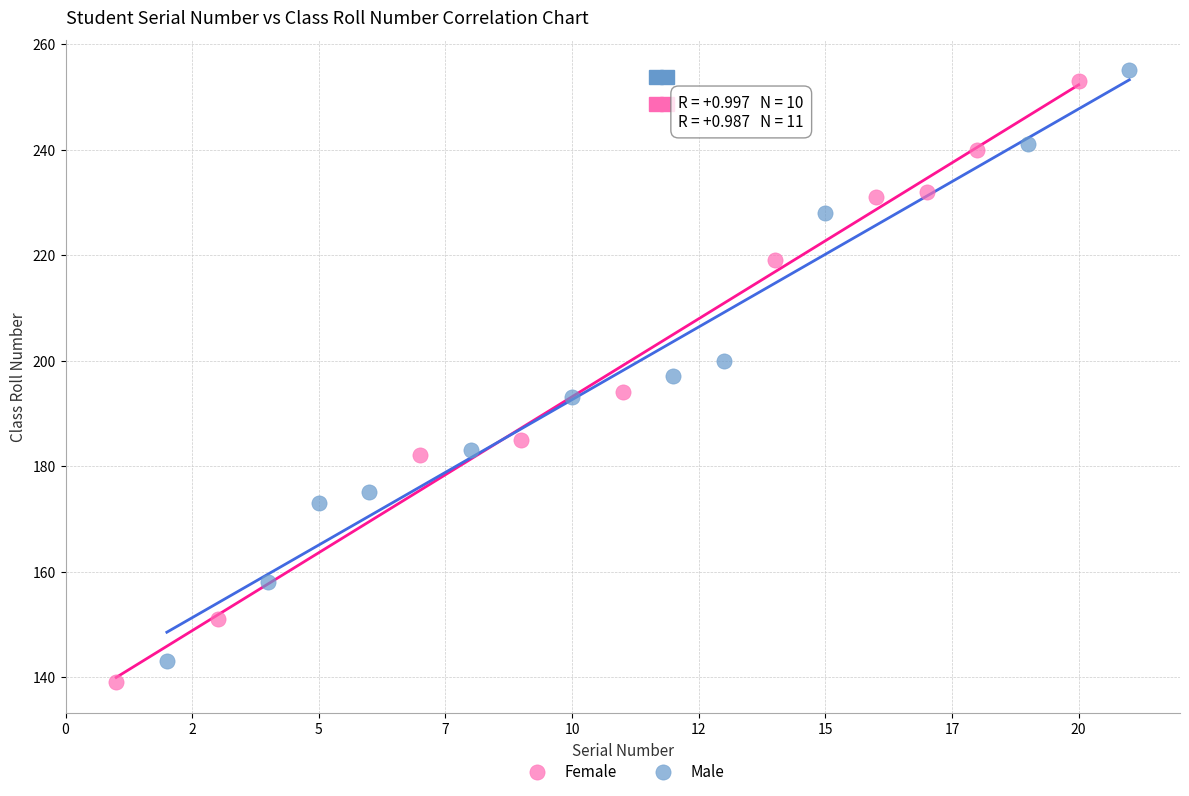

Which series has the largest Y range (max minus min)?

Female